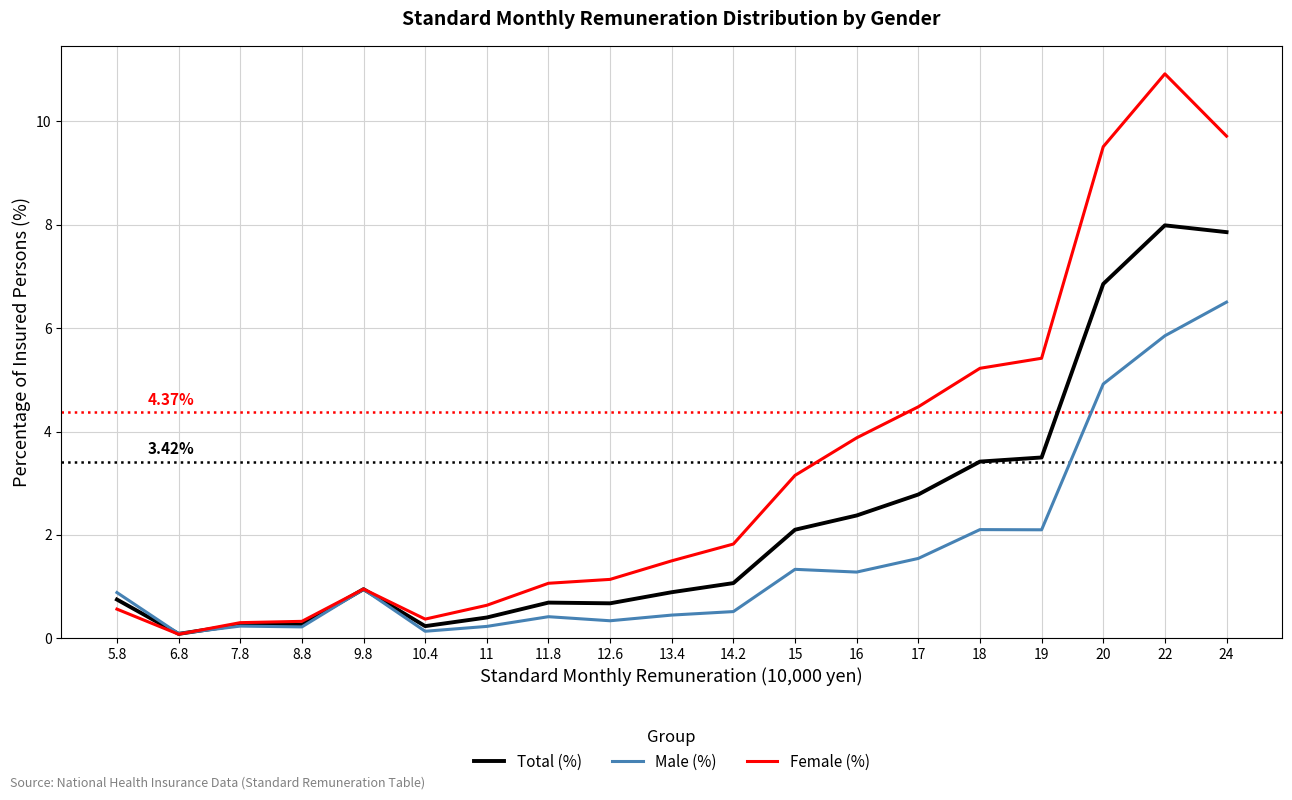

What is the sum of the Female (%) values at 15 and 11.8?

4.2